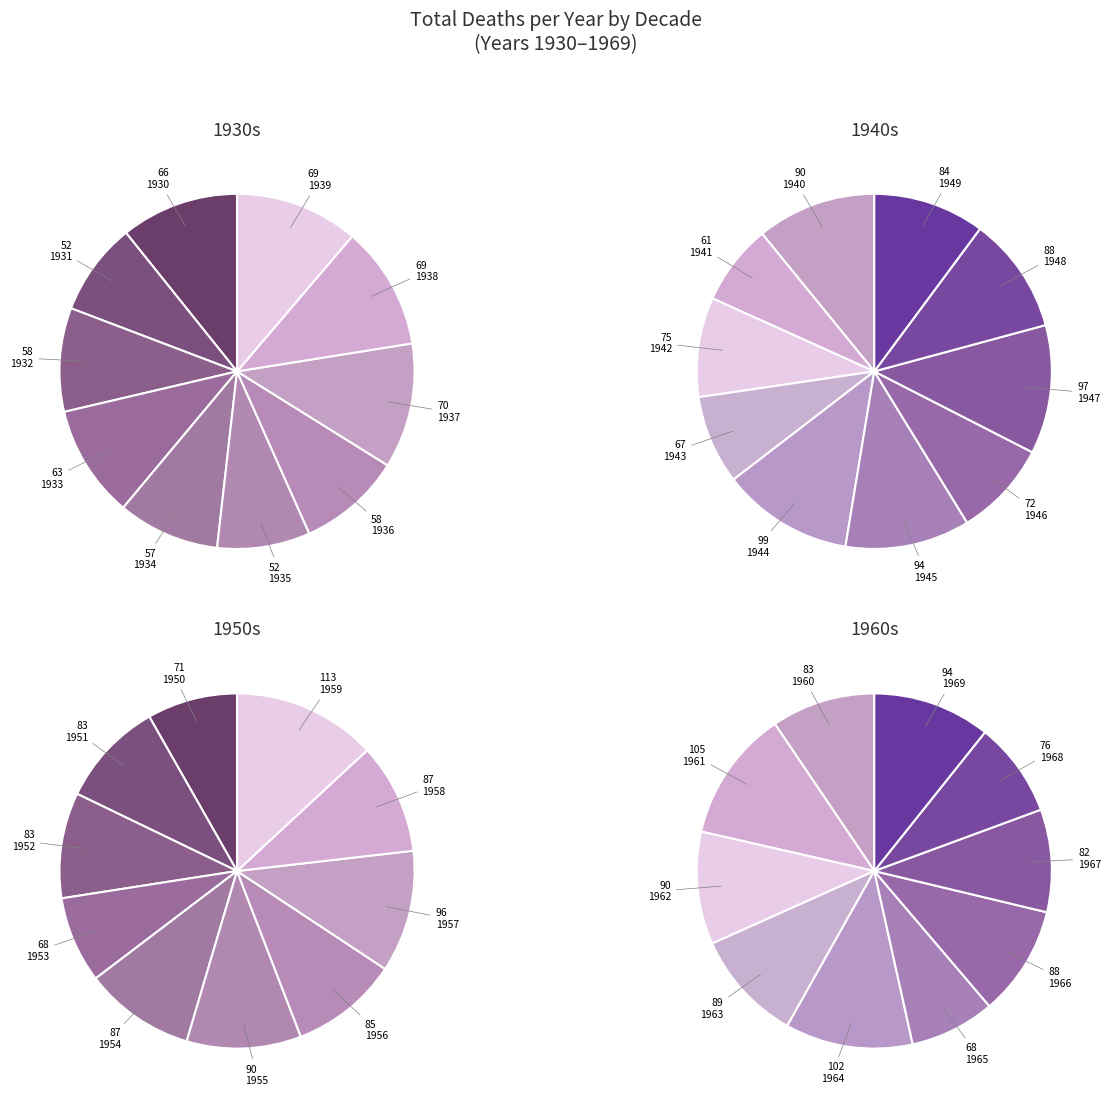

To the nearest percent, what percentage of the pie is 1932?

9%